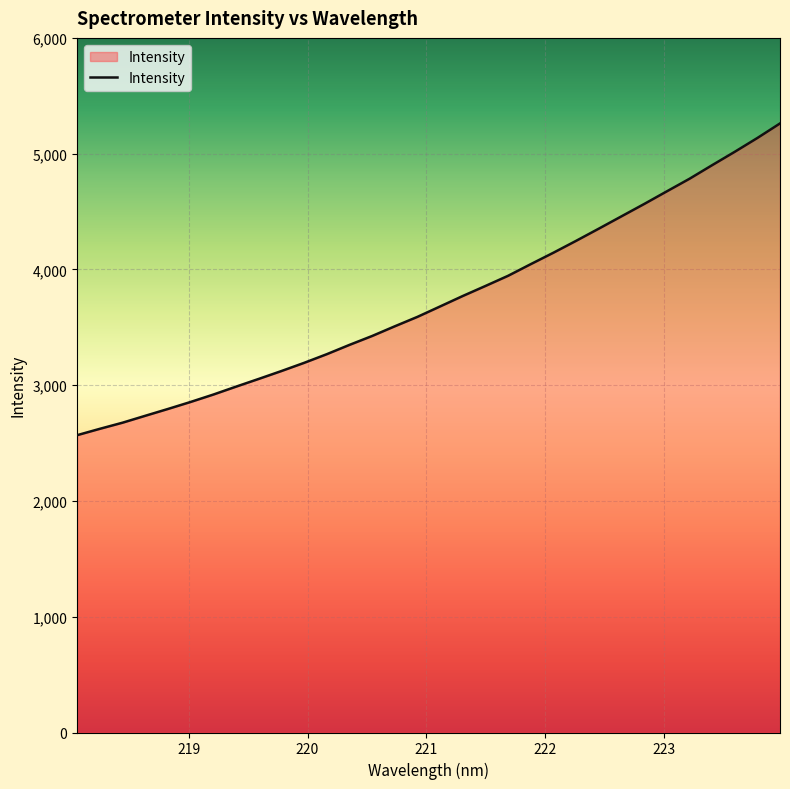

What is the smallest value displayed?

2568.3